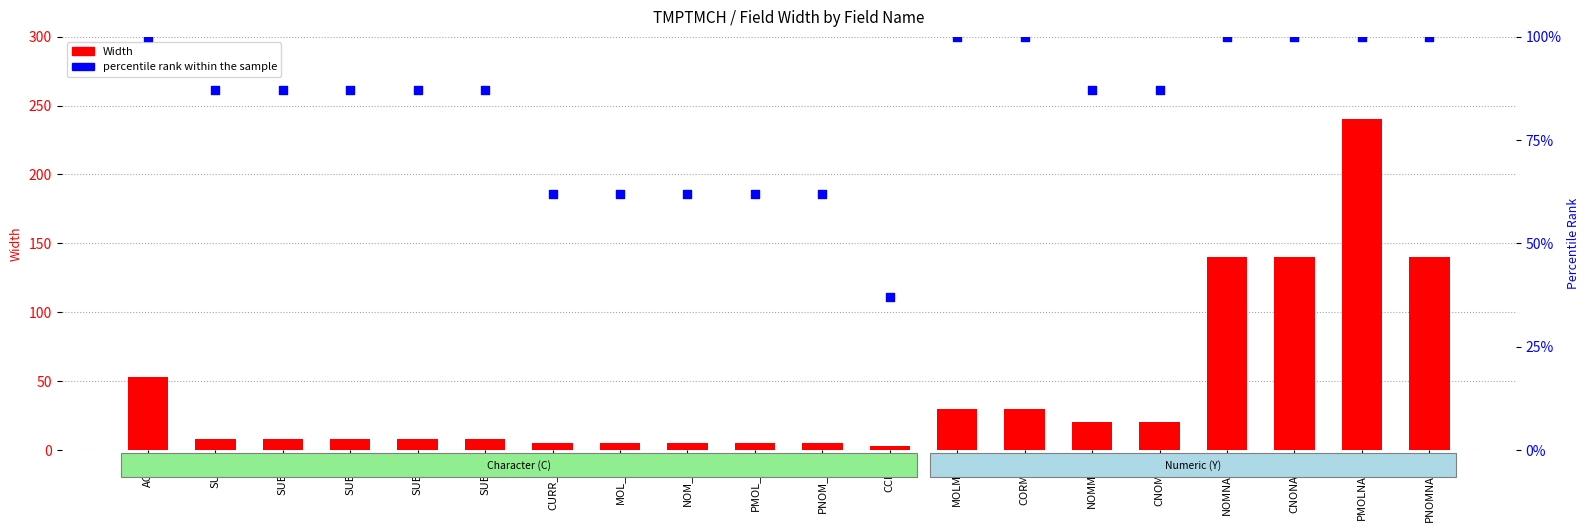

Which series reaches the minimum Y coordinate?

Width